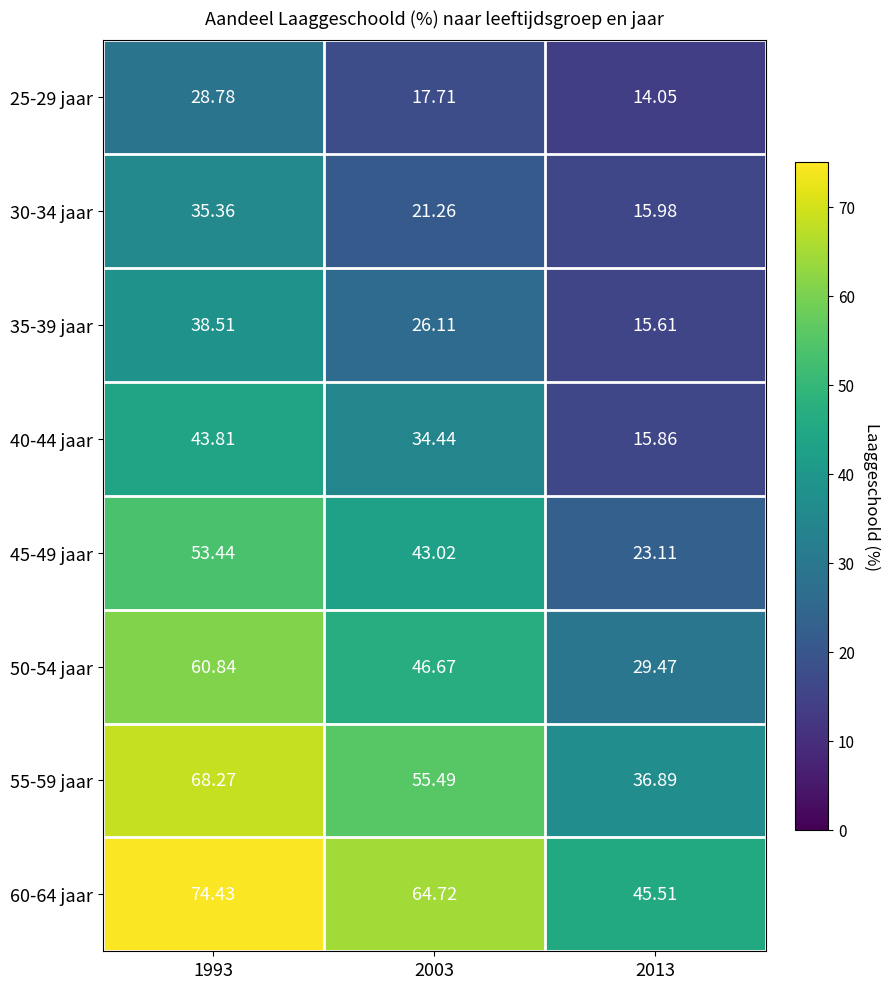

Between 1993 and 2013, which series saw the biggest shift?

55-59 jaar